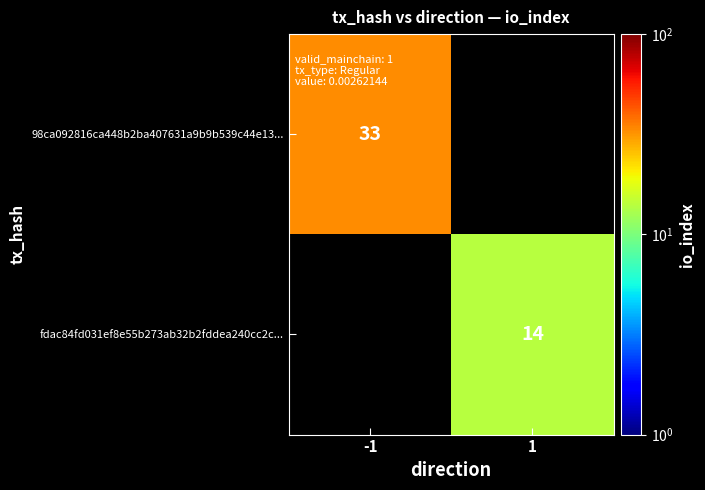

How many distinct data groups are displayed?

2